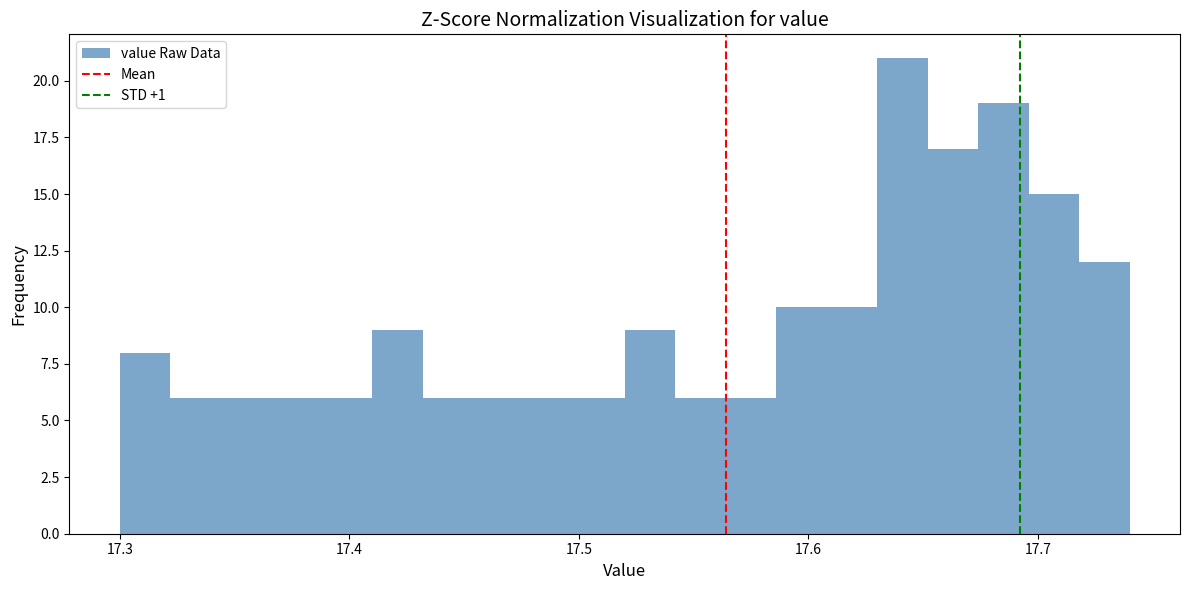

Around what value on the x-axis is the tallest bar? Give the approximate position of its centre, as read against the axis.

17.64